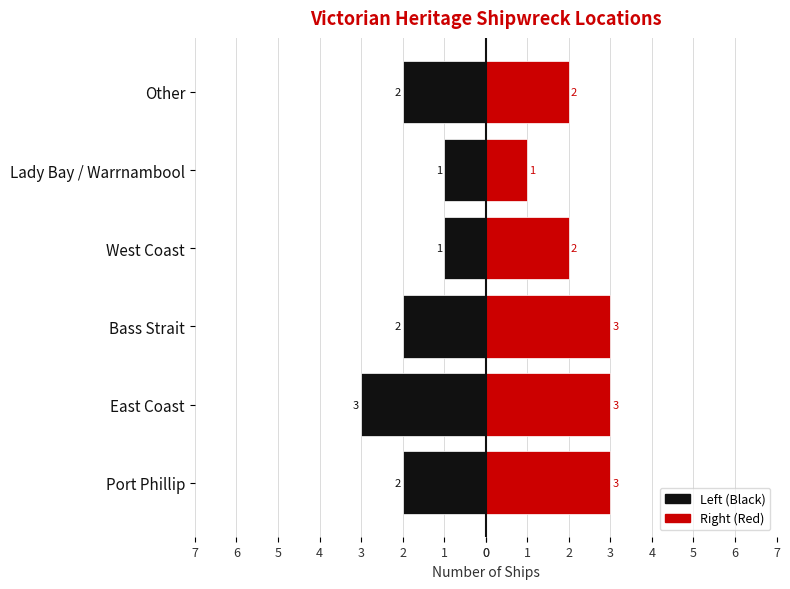

Rank the categories by Female / Right value from lowest to highest.

Lady Bay / Warrnambool, West Coast, Other, Port Phillip, East Coast, Bass Strait